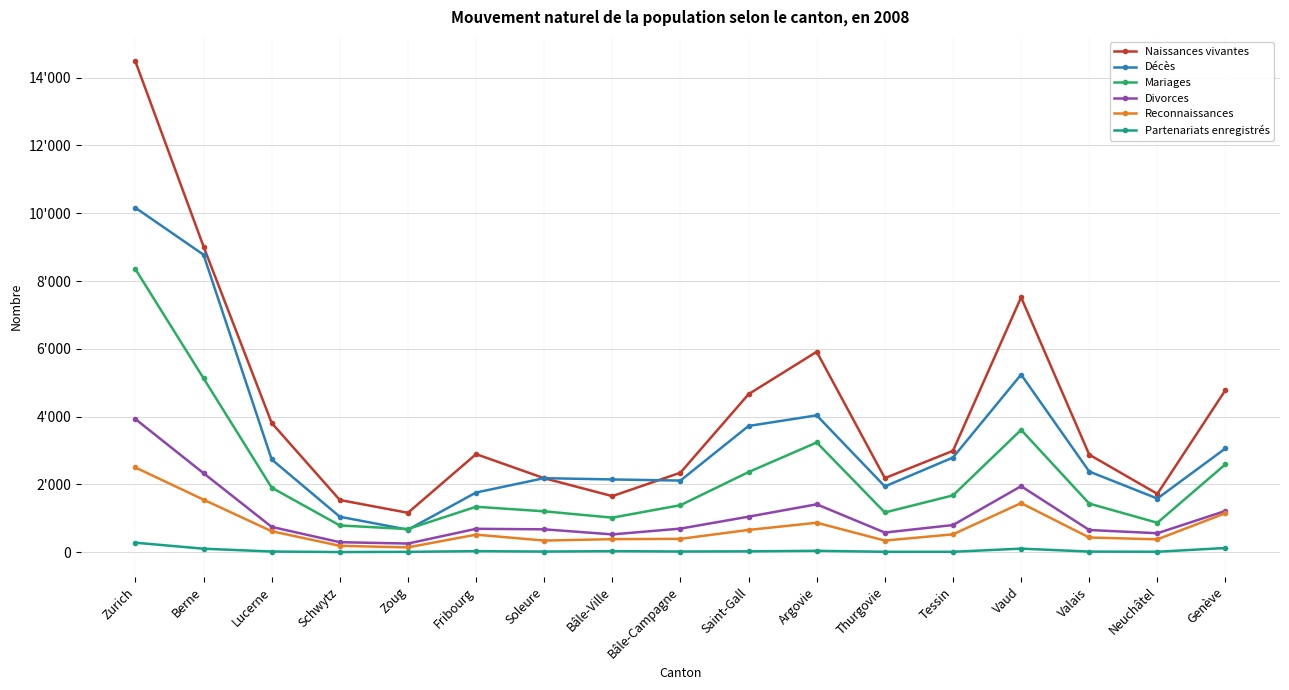

How many times do Décès and Mariages cross each other?

2